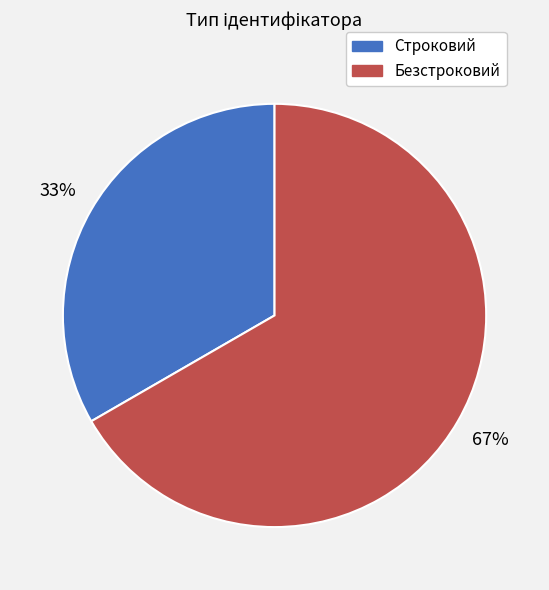

To the nearest percent, what is the combined percentage of Строковий and Безстроковий?

100%